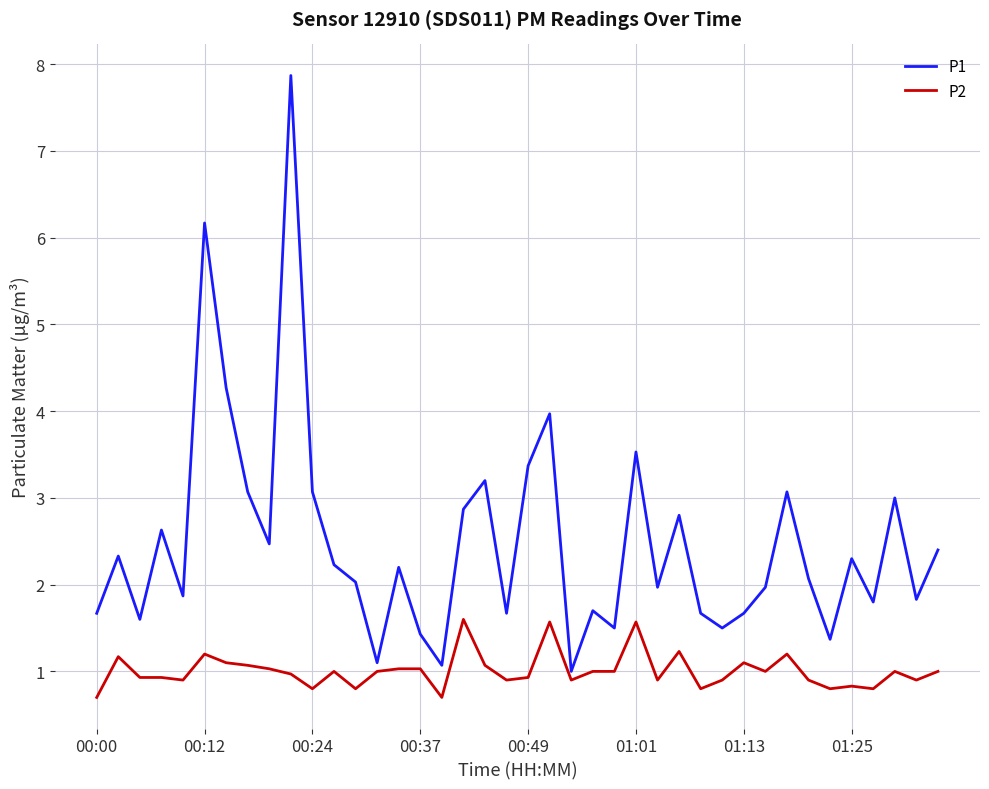

Which series has the largest range (max minus min)?

P1